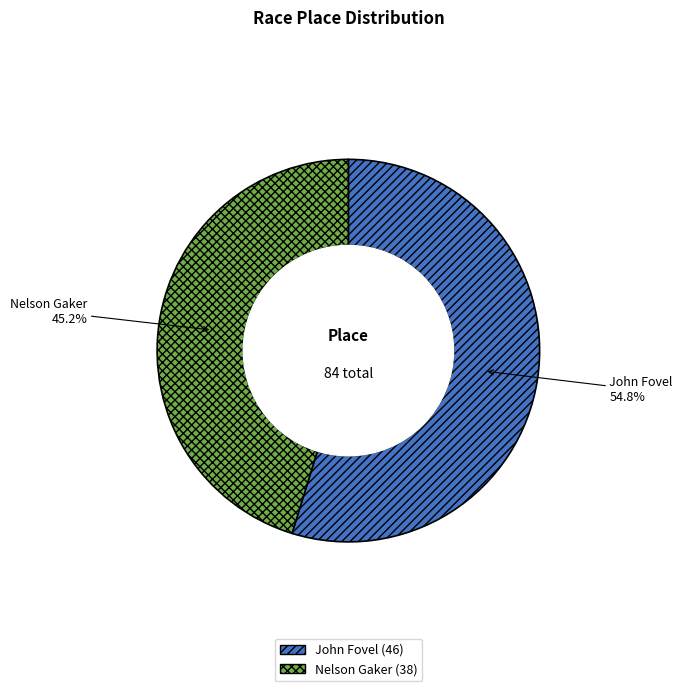

How many segments does this pie chart have?

2